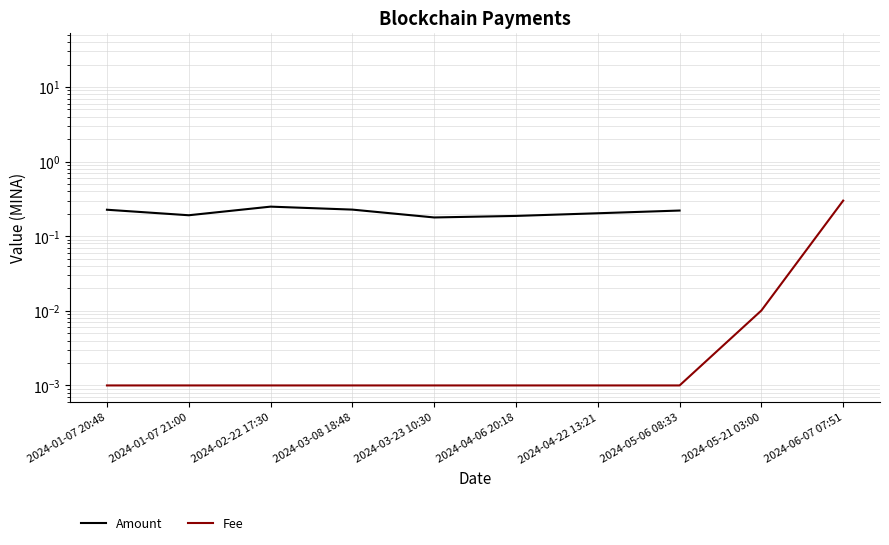

What is the label of the 1st point from the right?

2024-06-07 07:51